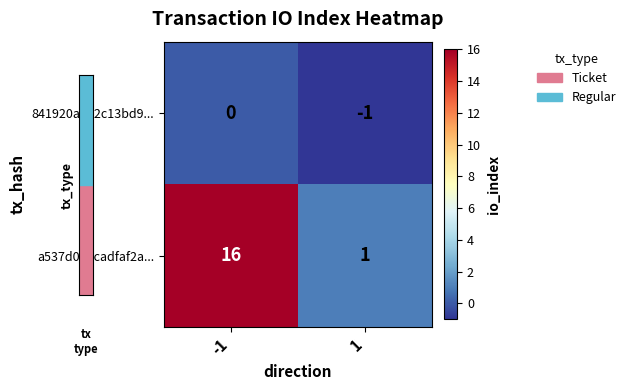

What is the difference between the maximum and minimum values in the a537d003cadfaf2a... series?

15